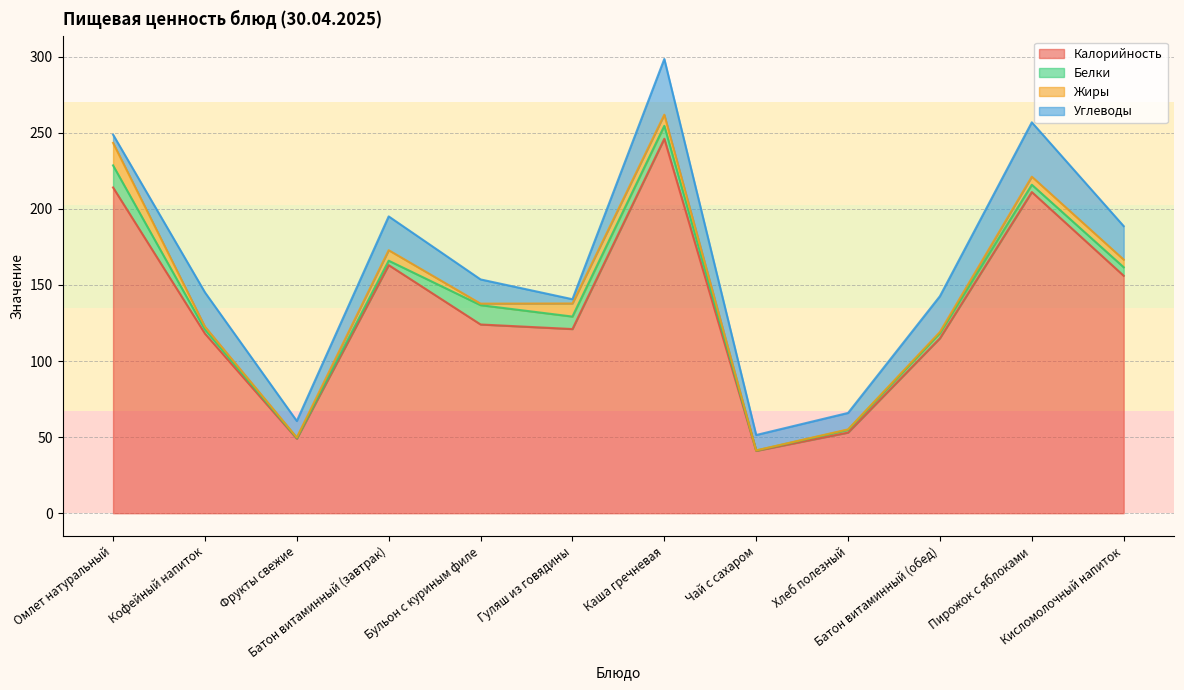

What is the value of the Углеводы point at the 5th from the left?

15.9